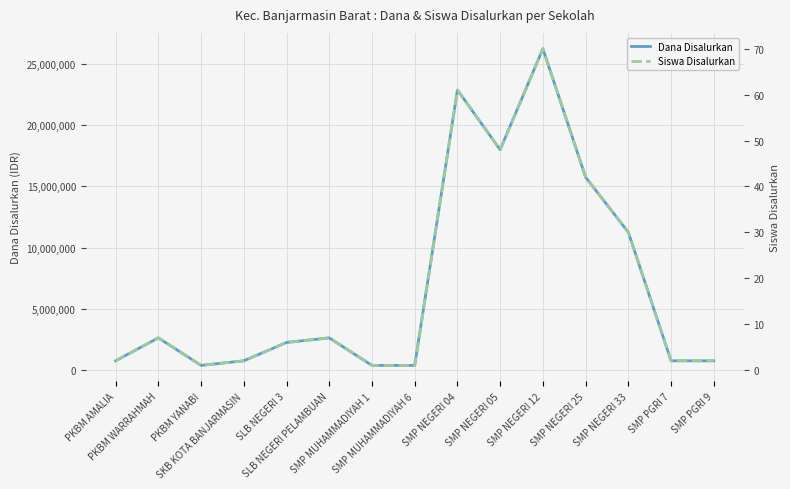

Rank the series by their maximum value, from lowest to highest.

Siswa Disalurkan, Dana Disalurkan